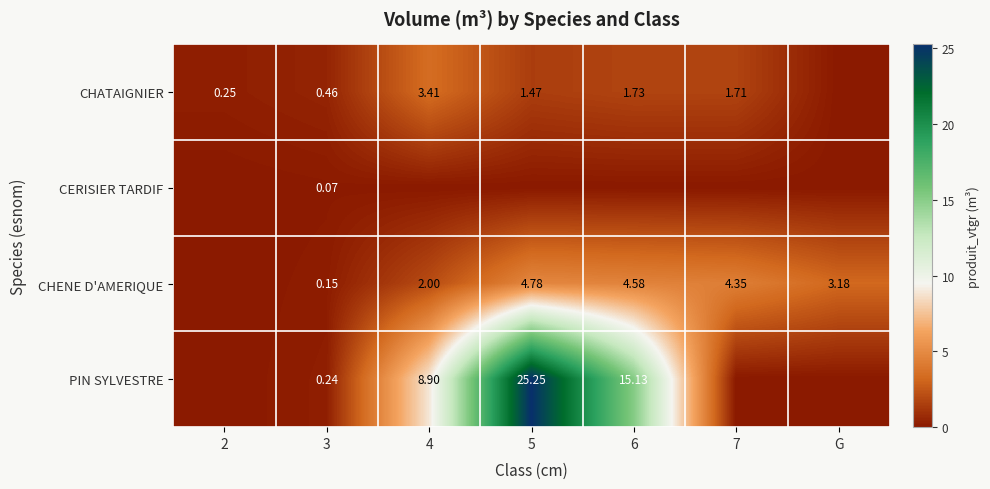

Is the value of CHATAIGNIER at 4 greater than the value of CHENE D'AMERIQUE at 5?

No